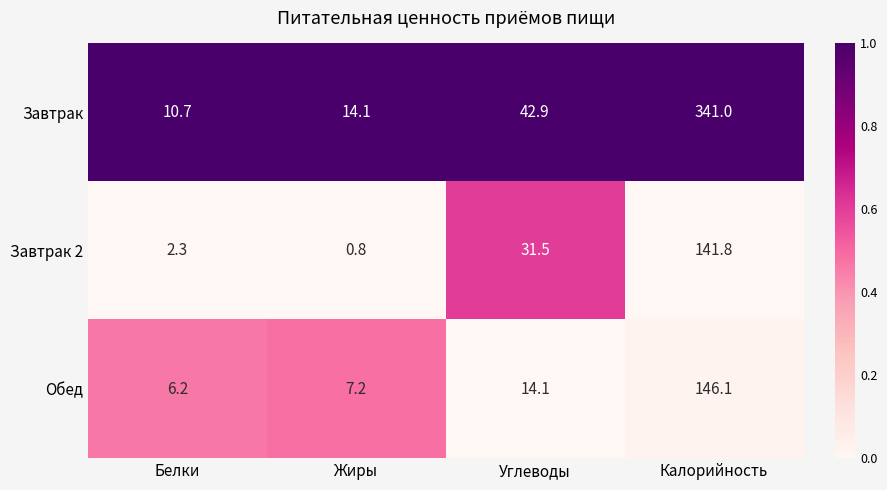

Reading left to right, list all the values displayed in this chart.

Завтрак: Белки=10.7	Жиры=14.1	Углеводы=42.9	Калорийность=341.0
Завтрак 2: Белки=2.3	Жиры=0.8	Углеводы=31.5	Калорийность=141.8
Обед: Белки=6.2	Жиры=7.2	Углеводы=14.1	Калорийность=146.1